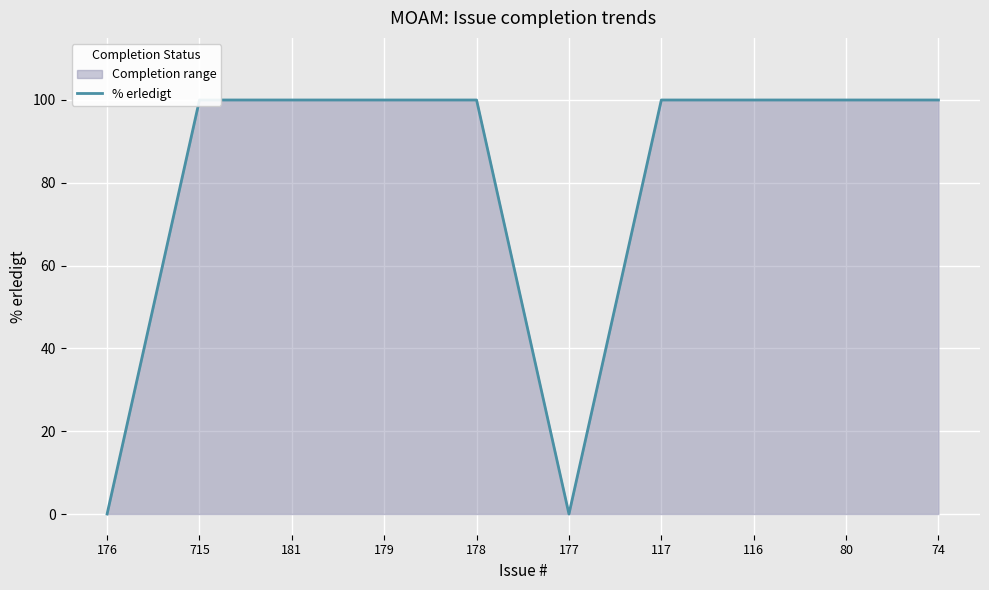

Which label corresponds to the smallest value in the chart?

176